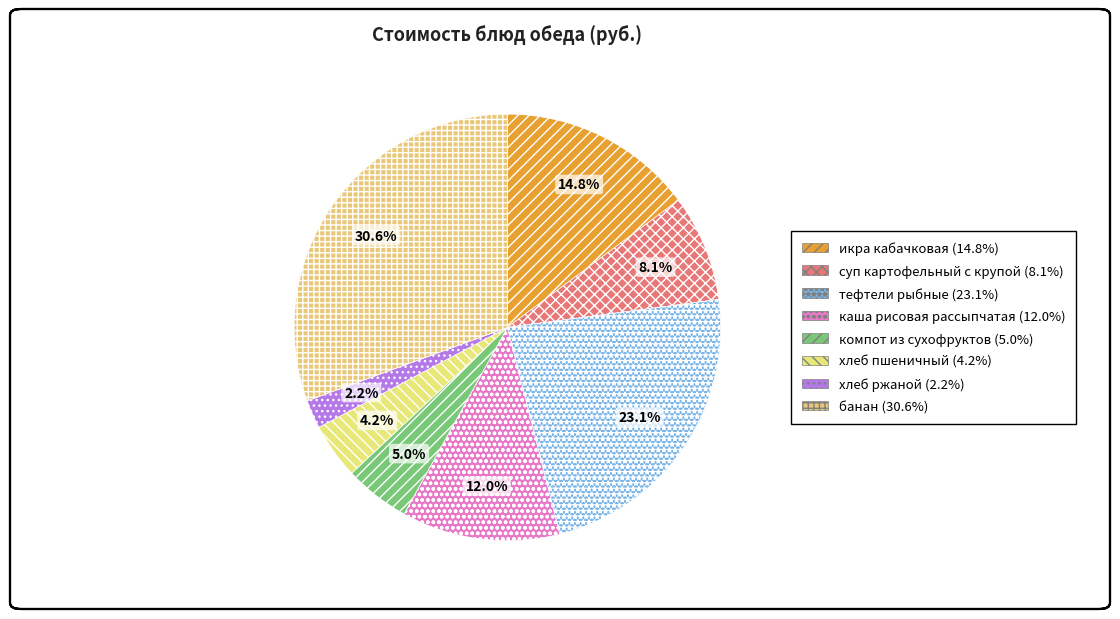

How many slices are in this pie chart?

8